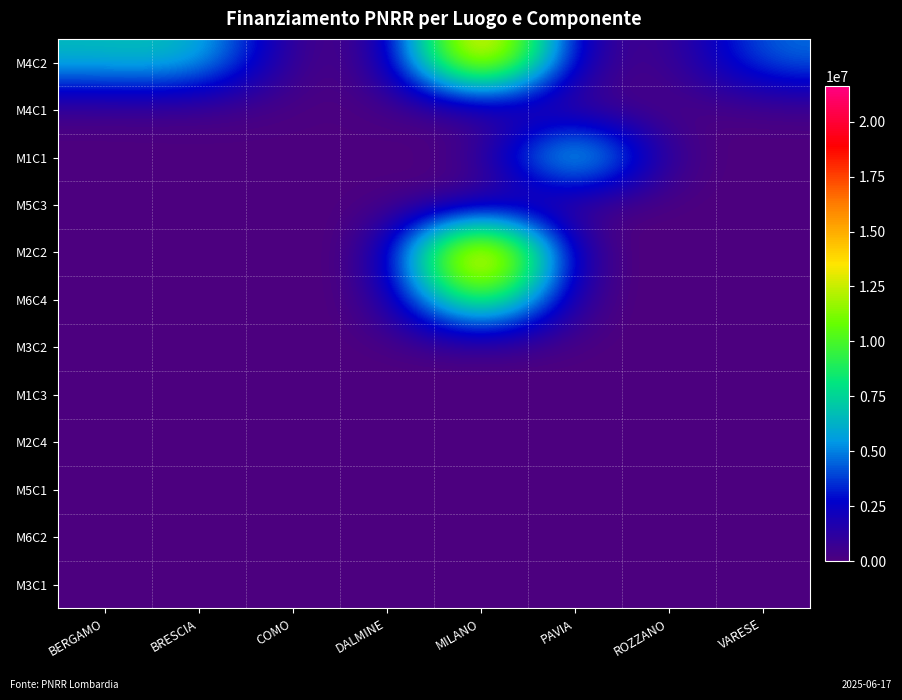

Reading left to right, what are all the values shown in this chart?

M4C2: BERGAMO=6664665.0	BRESCIA=7024917.0	COMO=73636.1	DALMINE=66393.6	MILANO=18552987.0	PAVIA=900630.0	ROZZANO=62062.4	VARESE=4863405.0
M4C1: BERGAMO=44080.6	BRESCIA=84977.9	COMO=44036.1	DALMINE=47794.5	MILANO=54144.9	PAVIA=96064.0	ROZZANO=0.0	VARESE=41196.6
M1C1: BERGAMO=42816.5	BRESCIA=73250.1	COMO=63747.5	DALMINE=97812.0	MILANO=36123.8	PAVIA=10267188.0	ROZZANO=0.0	VARESE=52455.4
M5C3: BERGAMO=46312.5	BRESCIA=48776.3	COMO=27342.9	DALMINE=0.0	MILANO=25552.0	PAVIA=0.0	ROZZANO=0.0	VARESE=0.0
M2C2: BERGAMO=73886.6	BRESCIA=77926.5	COMO=0.0	DALMINE=0.0	MILANO=21615132.0	PAVIA=0.0	ROZZANO=0.0	VARESE=0.0
M6C4: BERGAMO=44978.7	BRESCIA=68925.6	COMO=0.0	DALMINE=0.0	MILANO=12608826.0	PAVIA=0.0	ROZZANO=0.0	VARESE=0.0
M3C2: BERGAMO=86371.0	BRESCIA=119783.4	COMO=0.0	DALMINE=0.0	MILANO=0.0	PAVIA=0.0	ROZZANO=0.0	VARESE=0.0
M1C3: BERGAMO=44978.7	BRESCIA=30558.8	COMO=0.0	DALMINE=0.0	MILANO=0.0	PAVIA=0.0	ROZZANO=0.0	VARESE=0.0
M2C4: BERGAMO=41496.0	BRESCIA=48957.9	COMO=0.0	DALMINE=0.0	MILANO=0.0	PAVIA=0.0	ROZZANO=0.0	VARESE=0.0
M5C1: BERGAMO=0.0	BRESCIA=29640.7	COMO=0.0	DALMINE=0.0	MILANO=0.0	PAVIA=0.0	ROZZANO=0.0	VARESE=0.0
M6C2: BERGAMO=0.0	BRESCIA=51504.7	COMO=0.0	DALMINE=0.0	MILANO=0.0	PAVIA=0.0	ROZZANO=0.0	VARESE=0.0
M3C1: BERGAMO=0.0	BRESCIA=48200.6	COMO=0.0	DALMINE=0.0	MILANO=0.0	PAVIA=0.0	ROZZANO=0.0	VARESE=0.0